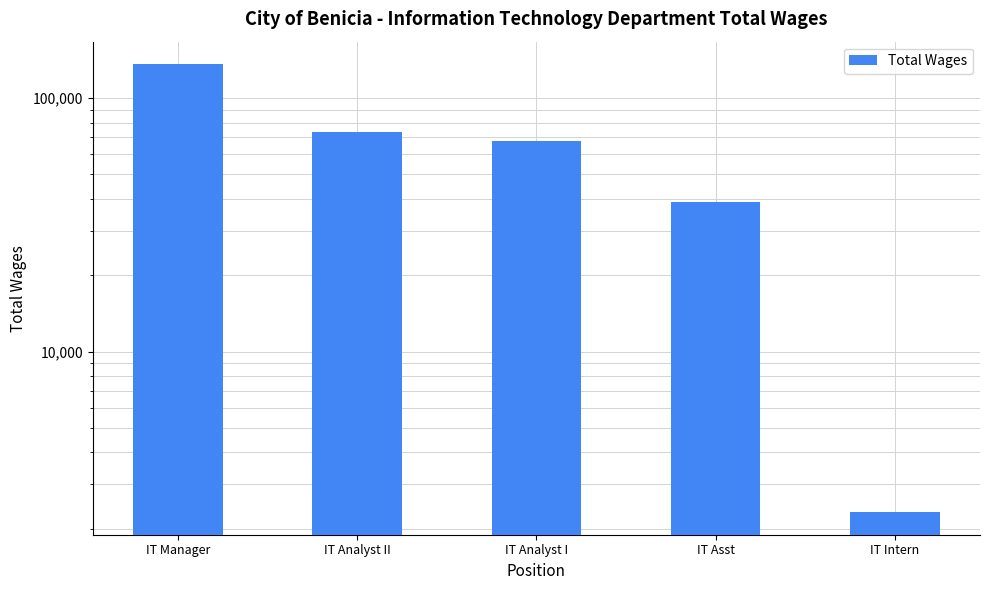

Rank the categories by value from highest to lowest.

IT Manager, IT Analyst II, IT Analyst I, IT Asst, IT Intern